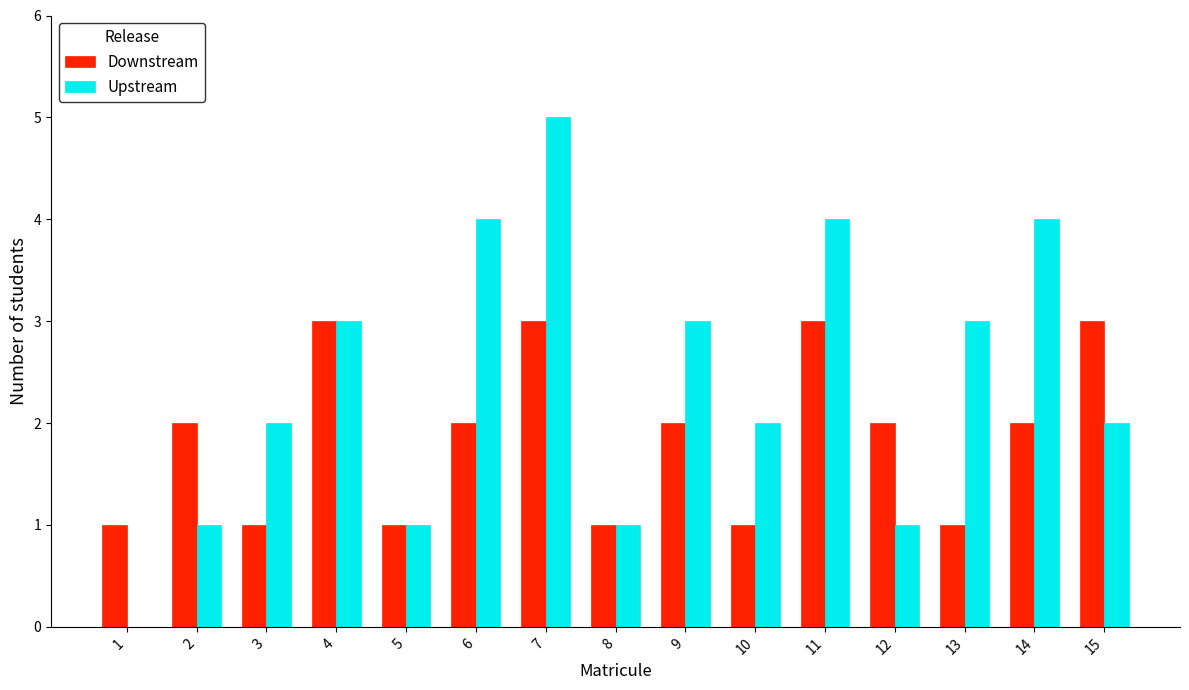

What is the greatest value displayed?

5